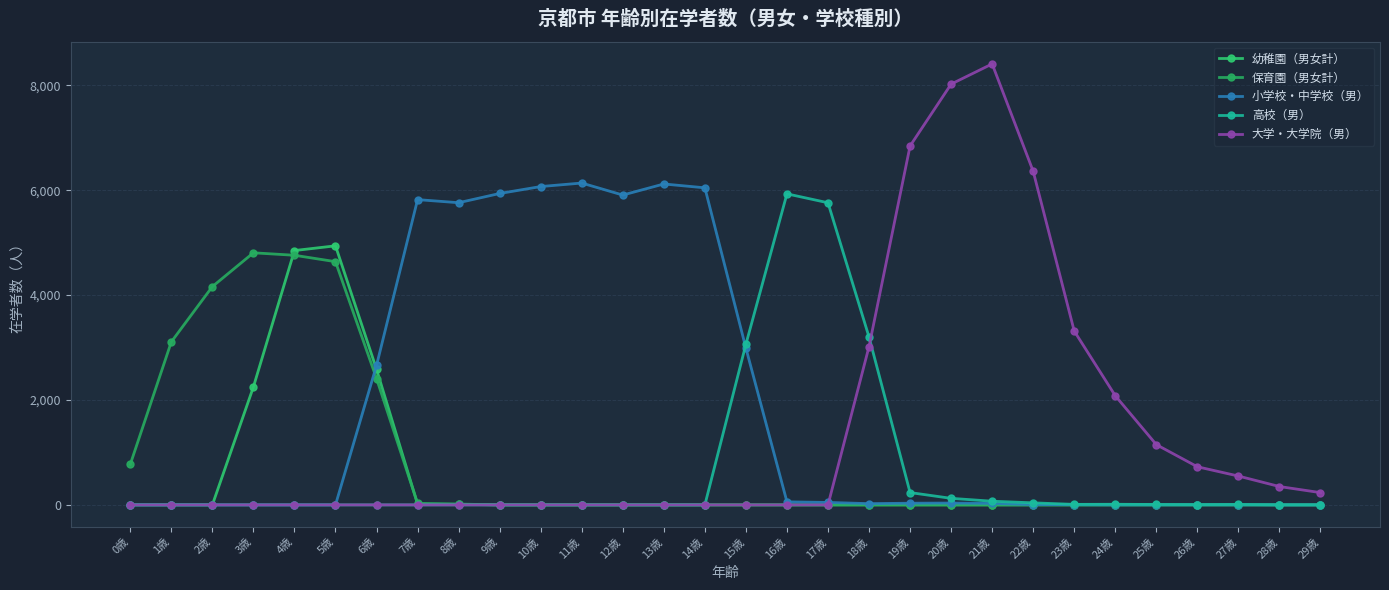

Which series has the largest range (max minus min)?

大学・大学院（男）